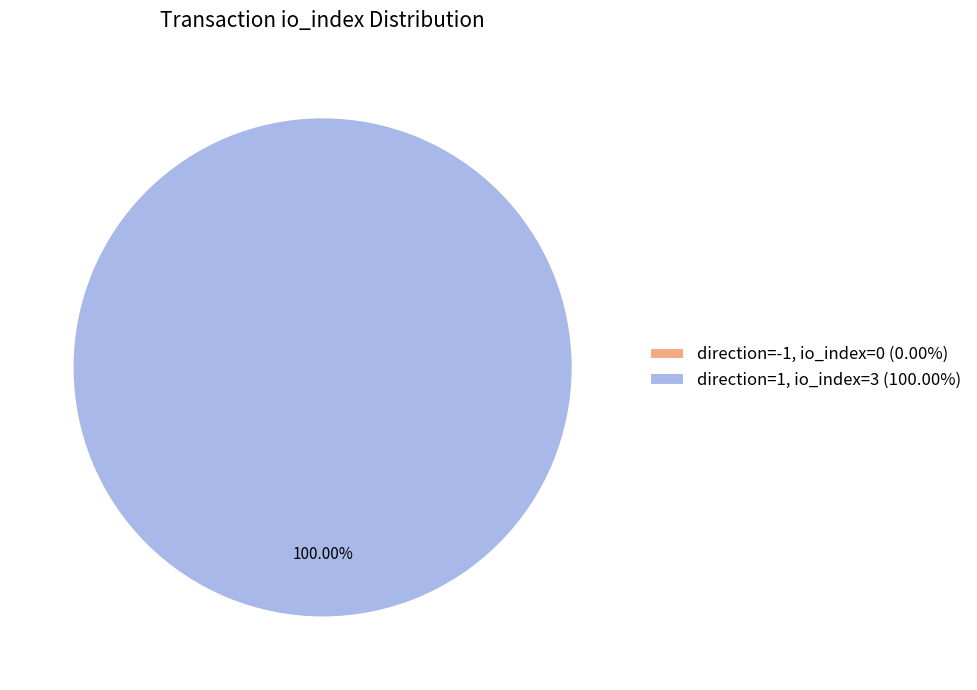

True or false: direction=-1 (io_index=0) accounts for 0% of the total.

True